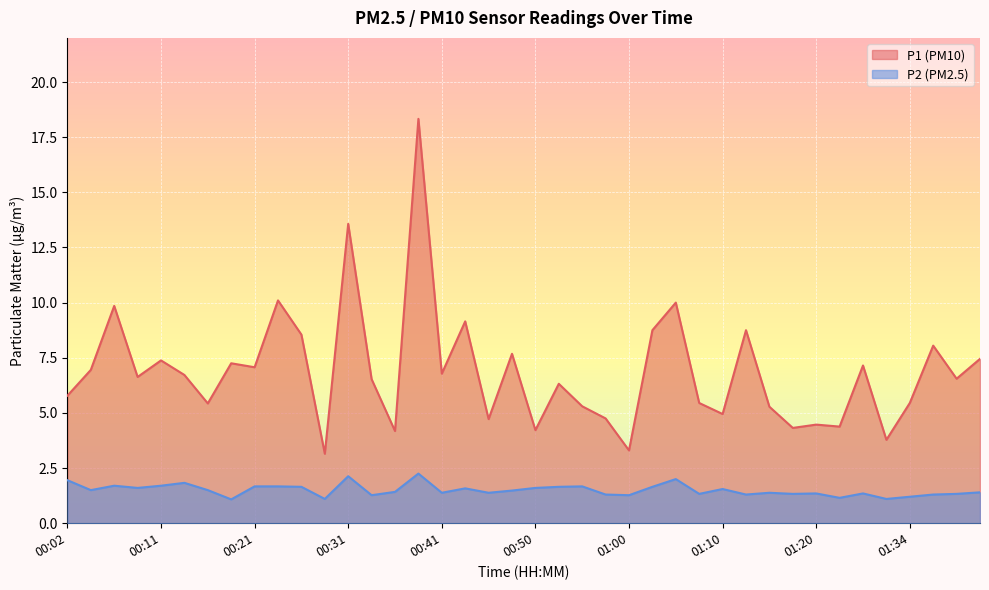

Reading left to right, what are all the values shown in this chart?

P1: 00:02=5.8	00:04=7.0	00:06=9.8	00:09=6.6	00:11=7.4	00:14=6.7	00:16=5.4	00:19=7.2	00:21=7.1	00:23=10.1	00:26=8.6	00:28=3.1	00:31=13.6	00:33=6.5	00:36=4.2	00:38=18.3	00:41=6.8	00:43=9.2	00:46=4.7	00:48=7.7	00:50=4.2	00:53=6.3	00:55=5.3	00:58=4.8	01:00=3.3	01:03=8.8	01:05=10.0	01:08=5.5	01:10=5.0	01:13=8.8	01:15=5.3	01:18=4.3	01:20=4.5	01:26=4.4	01:28=7.2	01:31=3.8	01:34=5.5	01:36=8.1	01:39=6.5	01:41=7.5
P2: 00:02=1.9	00:04=1.5	00:06=1.7	00:09=1.6	00:11=1.7	00:14=1.8	00:16=1.5	00:19=1.1	00:21=1.7	00:23=1.7	00:26=1.6	00:28=1.1	00:31=2.1	00:33=1.3	00:36=1.4	00:38=2.2	00:41=1.4	00:43=1.6	00:46=1.4	00:48=1.5	00:50=1.6	00:53=1.6	00:55=1.7	00:58=1.3	01:00=1.3	01:03=1.6	01:05=2.0	01:08=1.3	01:10=1.6	01:13=1.3	01:15=1.4	01:18=1.3	01:20=1.4	01:26=1.1	01:28=1.4	01:31=1.1	01:34=1.2	01:36=1.3	01:39=1.3	01:41=1.4